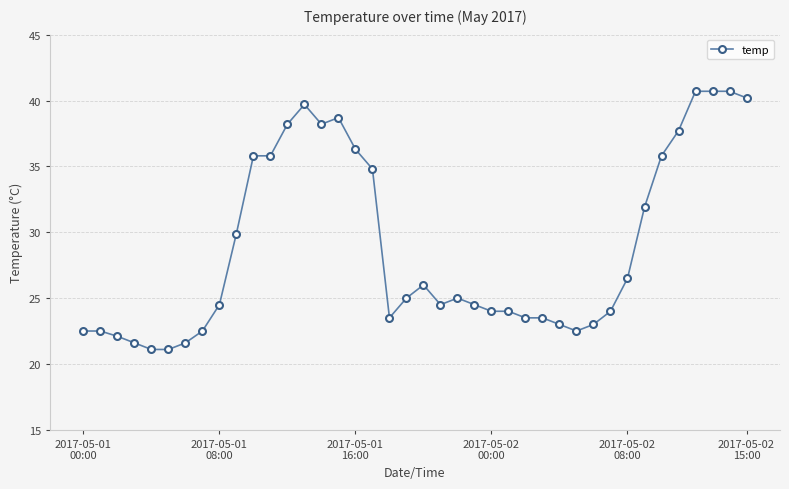

What is the sum of all values?

1157.1